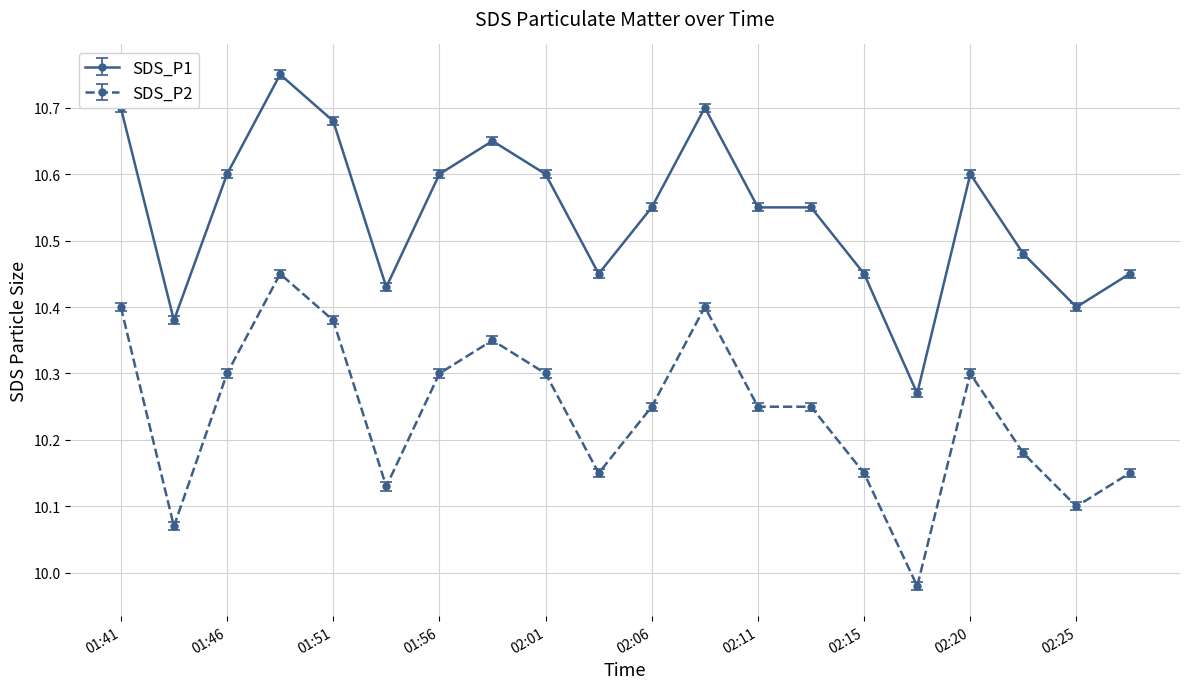

Does the chart have visible grid lines?

Yes